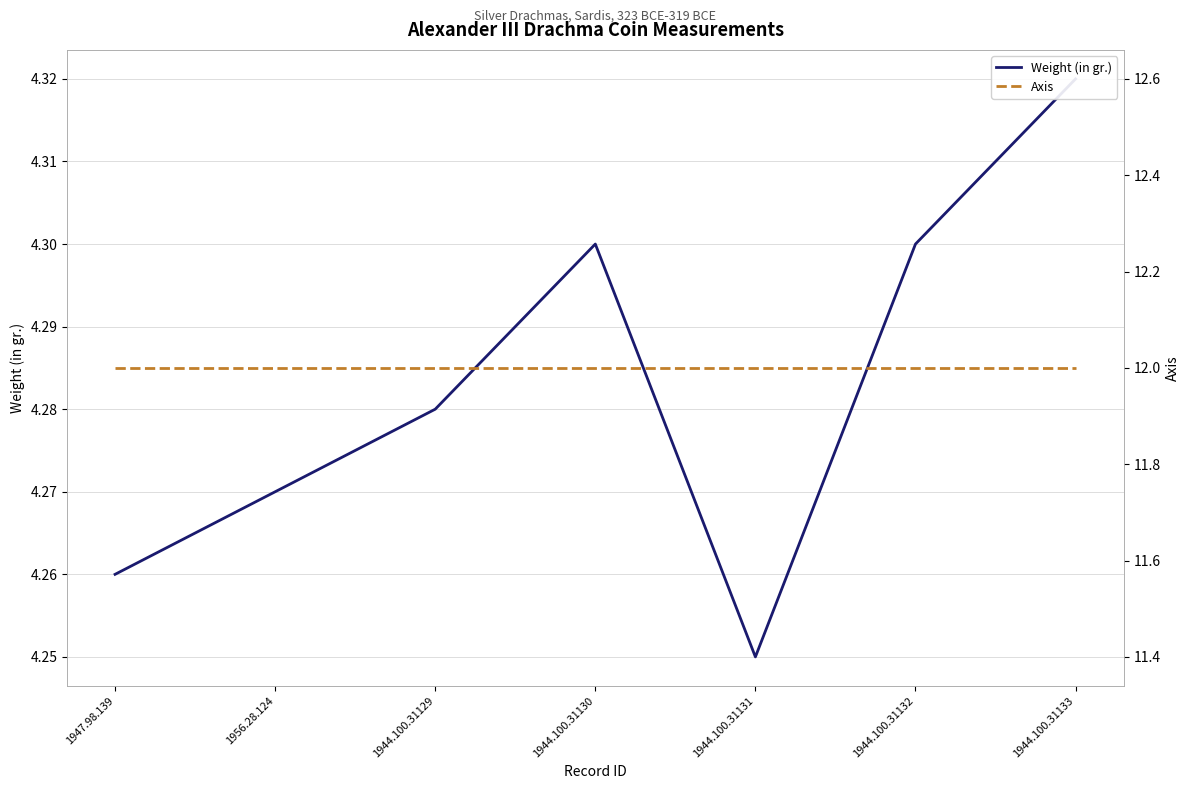

How many lines are shown in the chart?

2